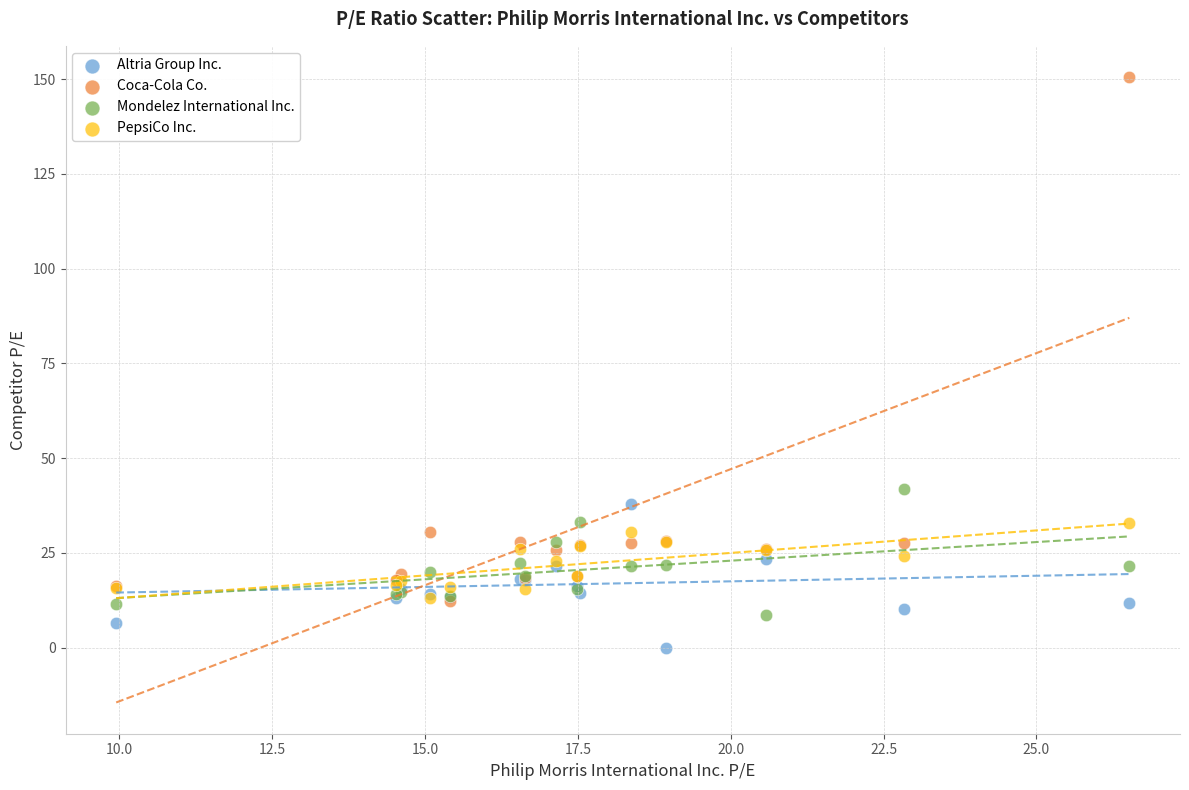

Across all series, what Y value is closest to 75?

41.8